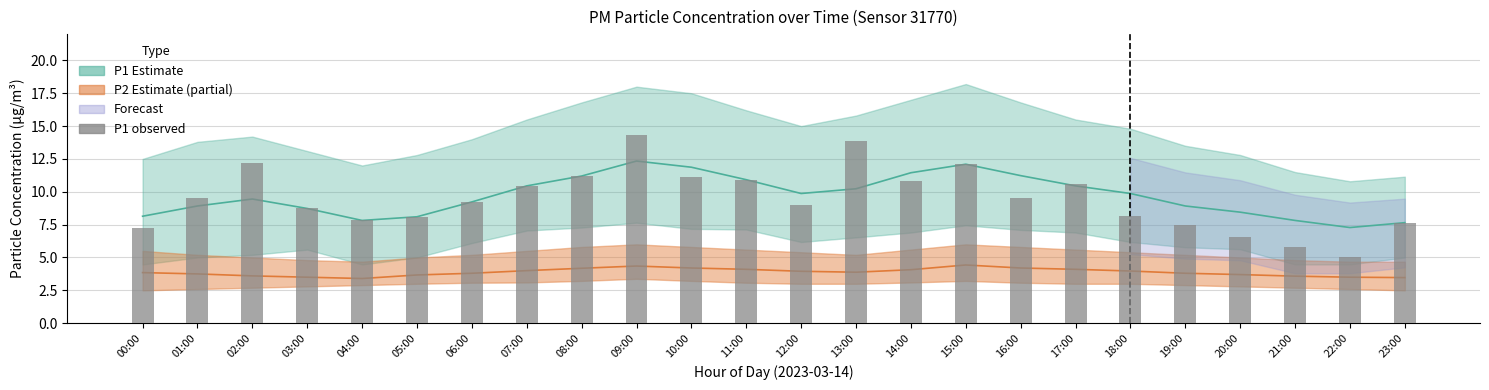

The chart shows a value of 2.8 at 02:00. True or false?

False